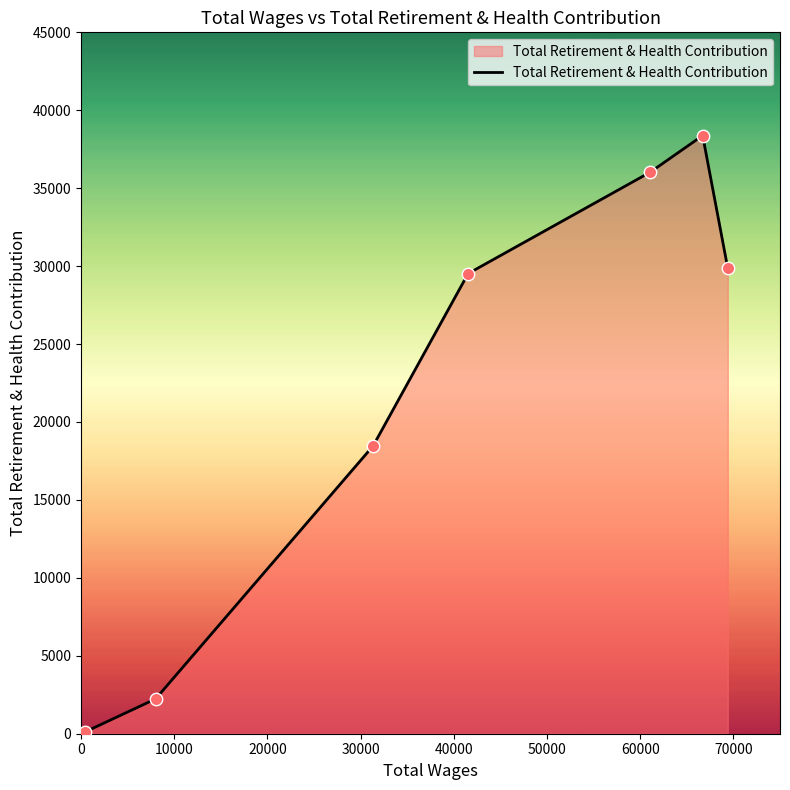

What is the sum of all values?

154603